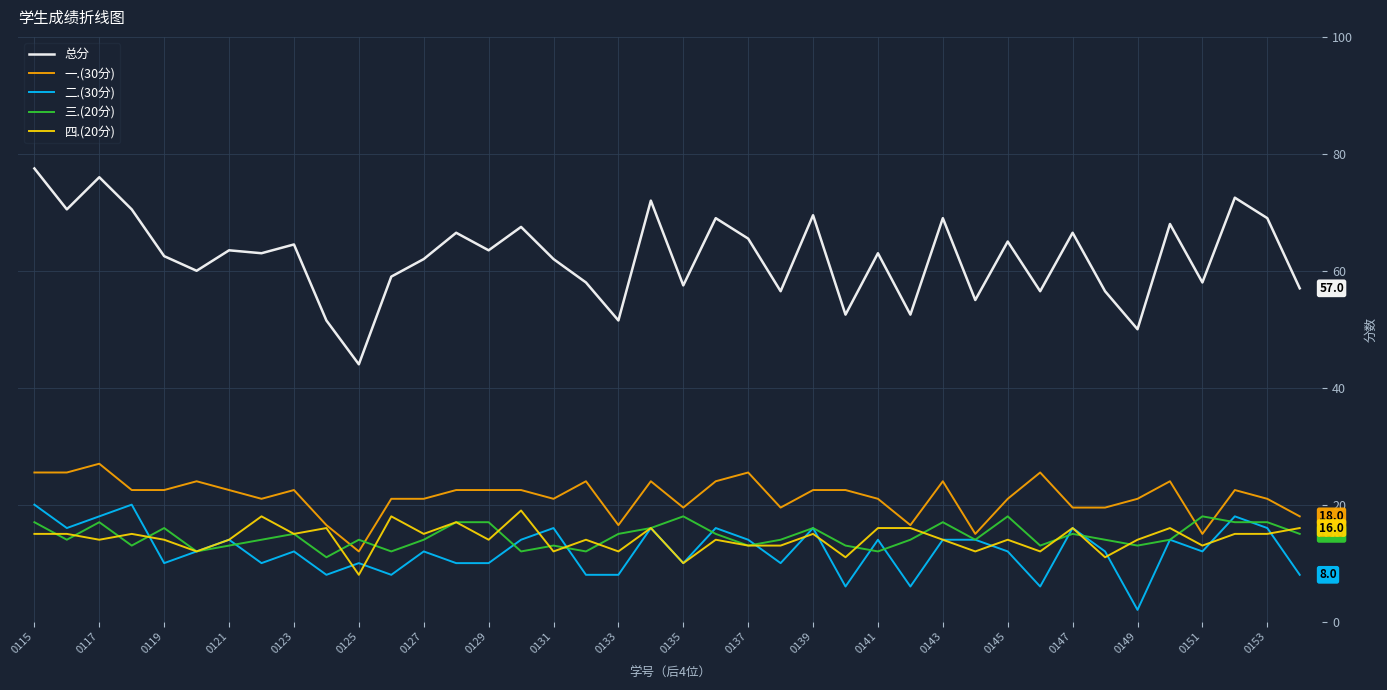

Which series has the largest range (max minus min)?

总分